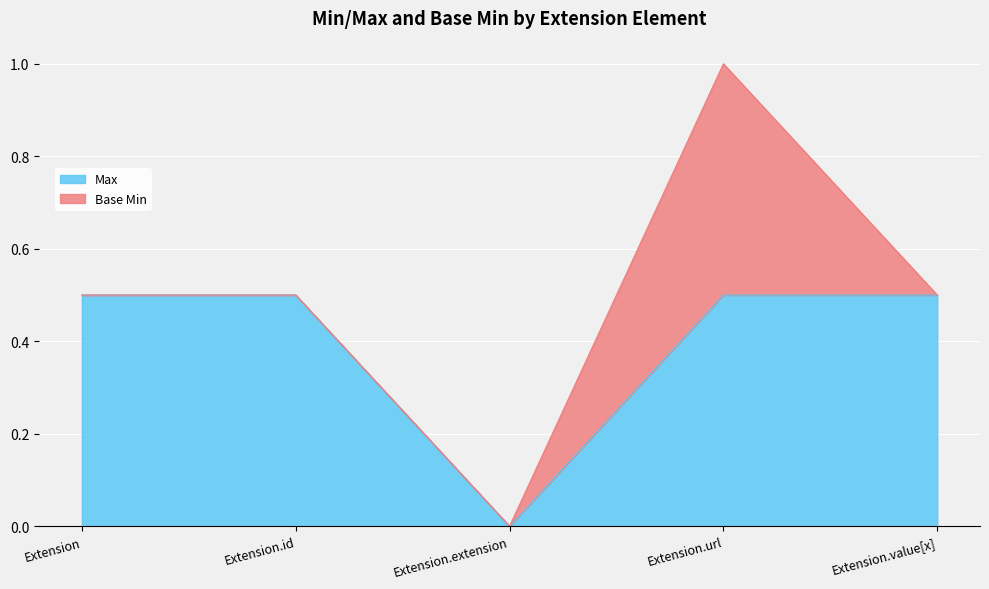

Which label corresponds to the smallest value in the chart?

Extension.extension